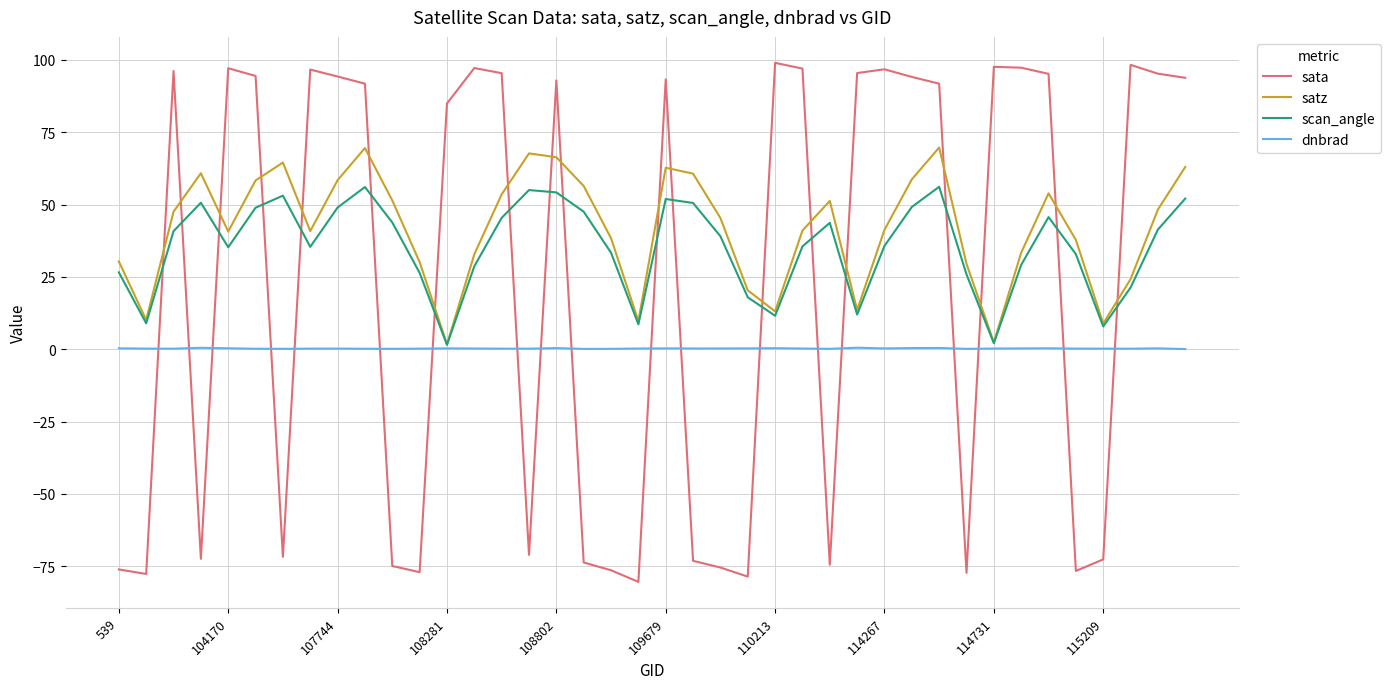

At how many categories does at least one series exceed 23?

36